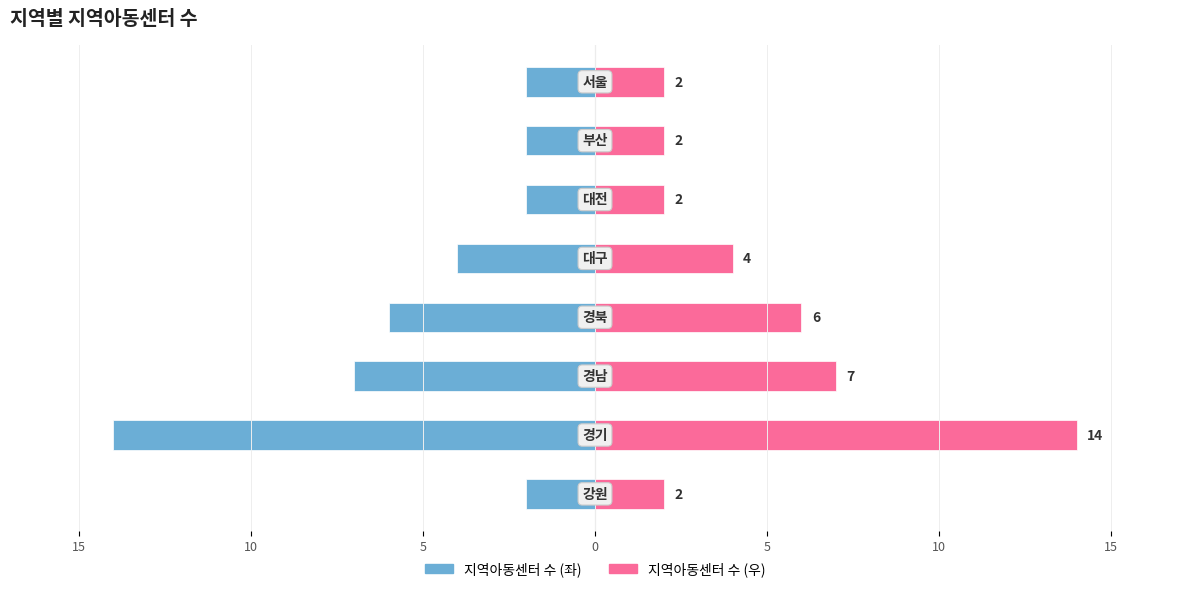

What is the approximate value of 지역아동센터 수 (우) at 5?

4